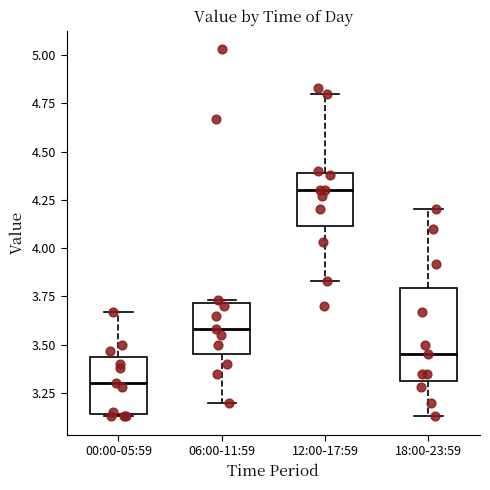

Which box has the highest median line?

12:00-17:59